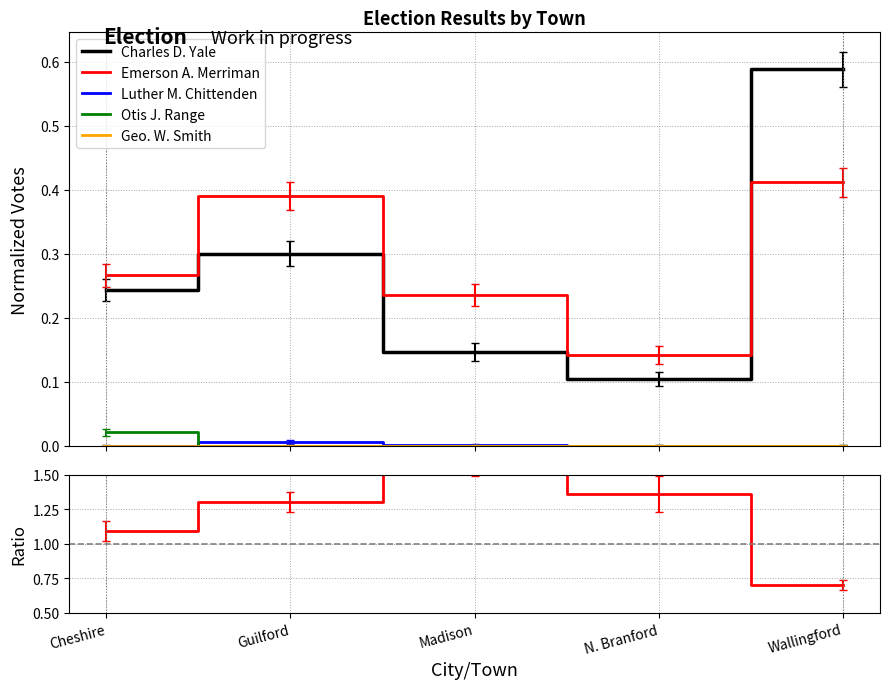

Is it true that Charles D. Yale equals 0.5 at Guilford?

False